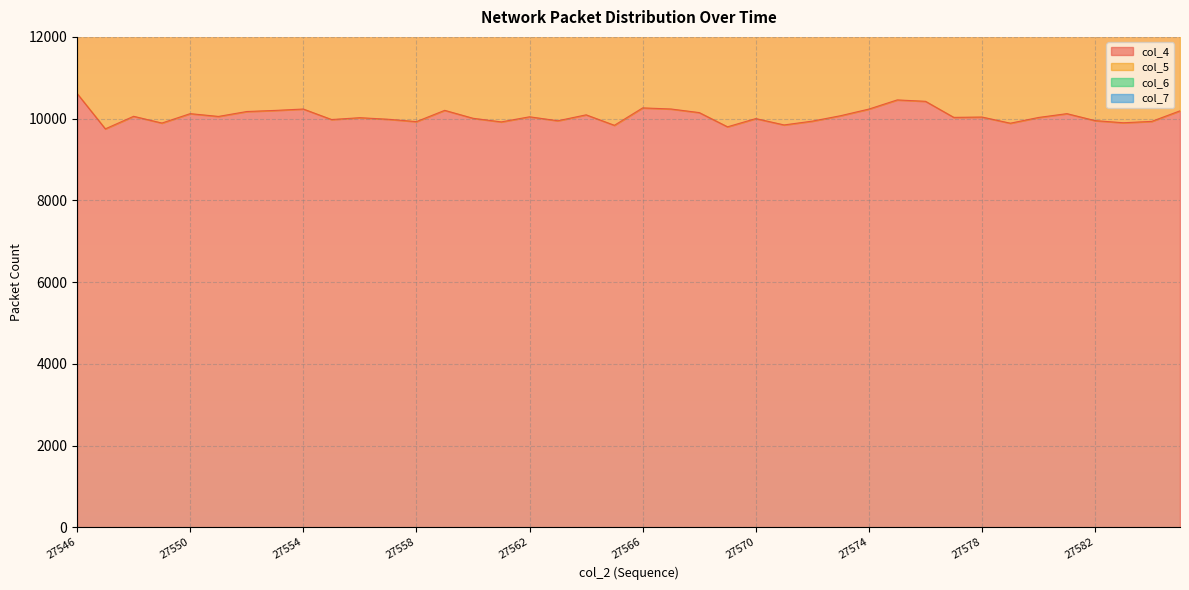

Which category has the lowest value in the col_4 series?

27547